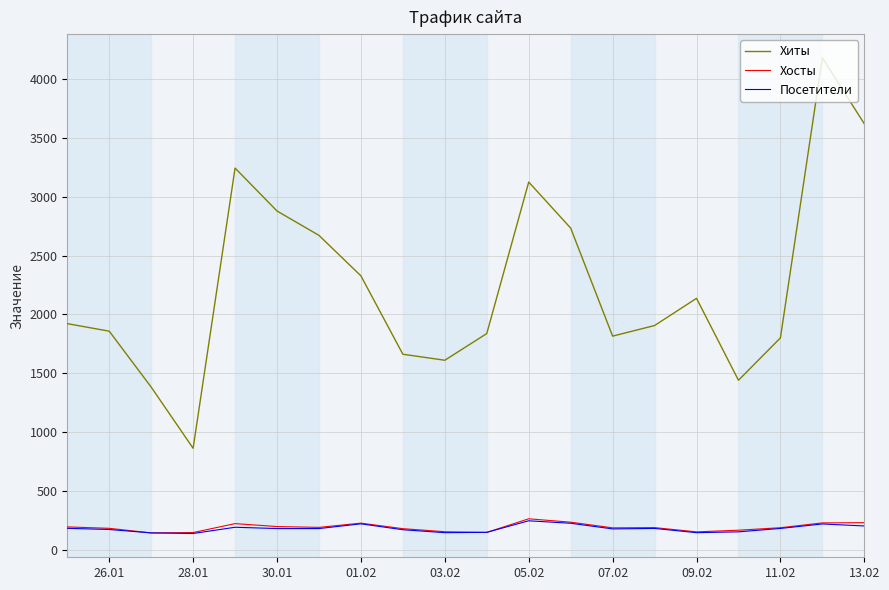

True or false: Хиты and Хосты intersect in this chart.

False